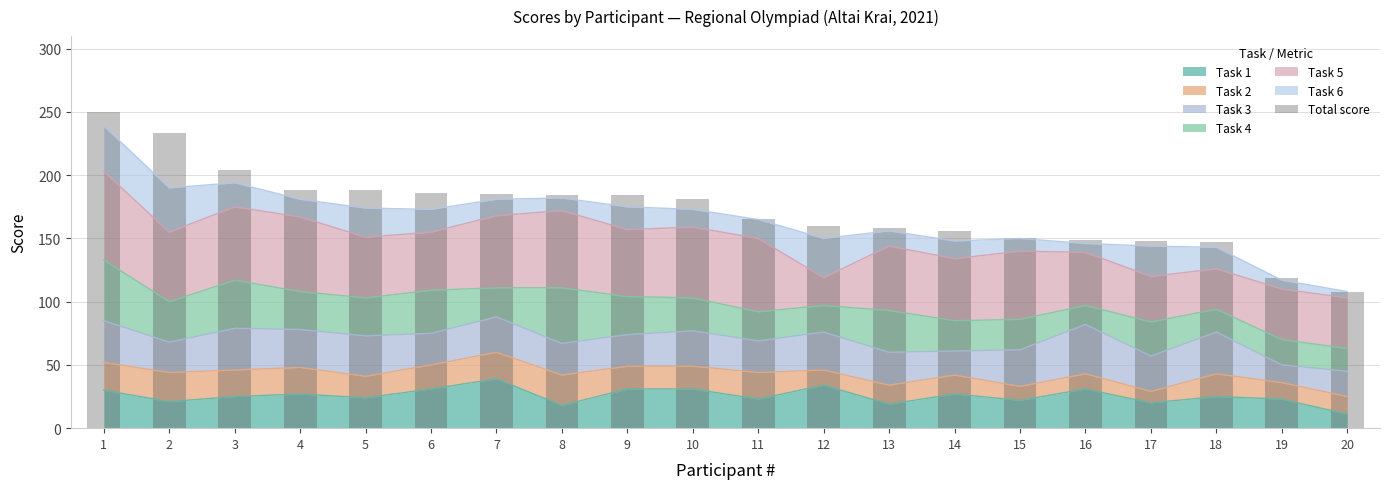

What is the minimum value shown in the chart?

108